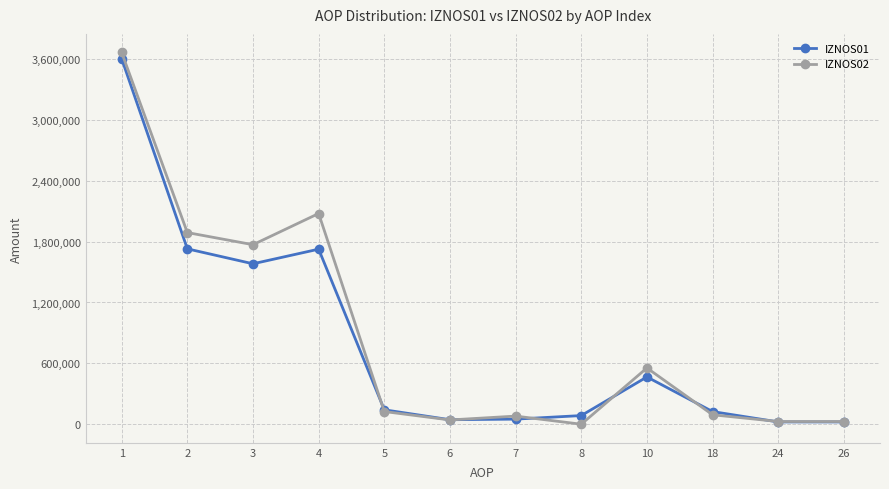

Rank the series at 3 from highest to lowest value.

IZNOS02, IZNOS01